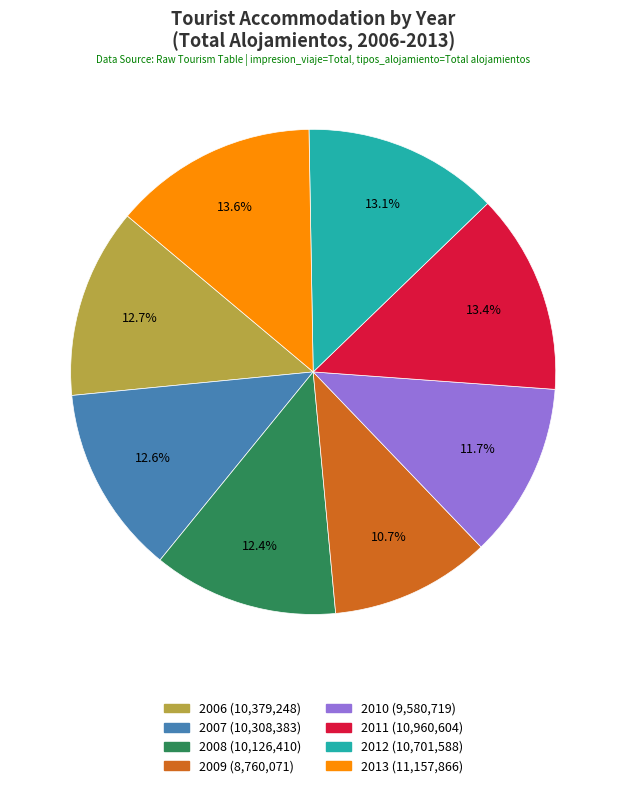

Between 2011 and 2007, which is larger?

2011